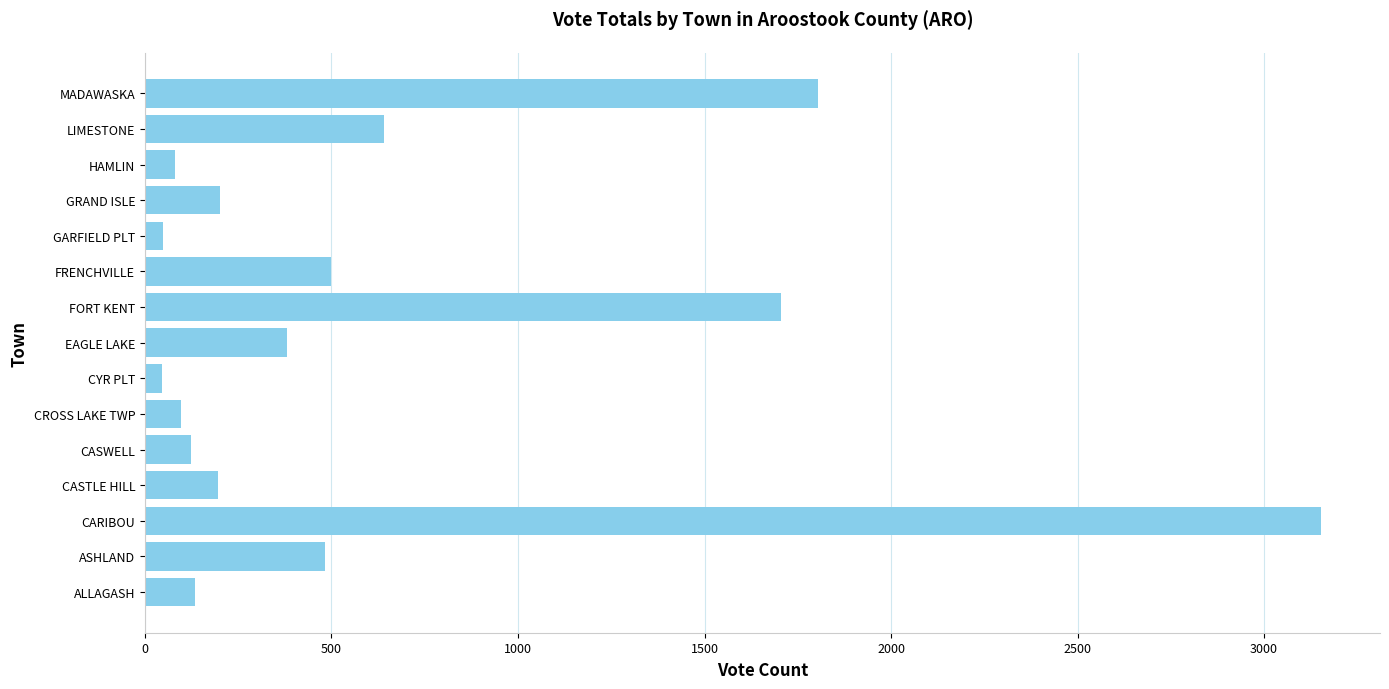

At which label is the value closest to 1599?

FORT KENT